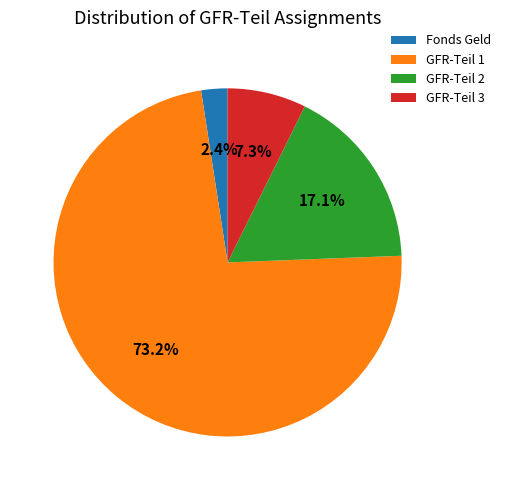

Which slice is the smallest?

Fonds Geld